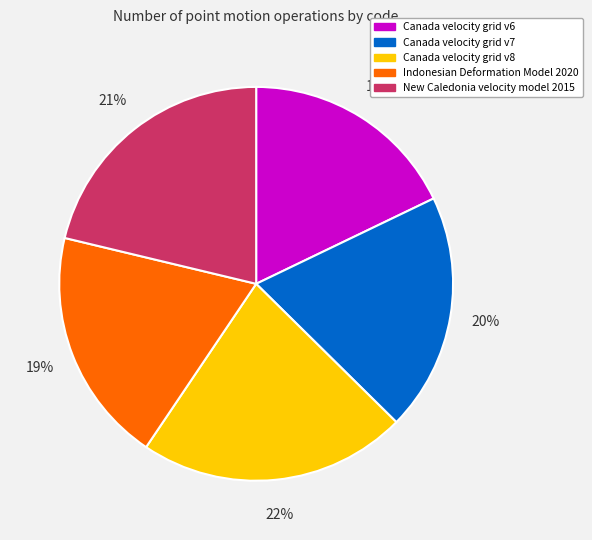

Is it true that Canada velocity grid v6 is 18% of the pie?

True